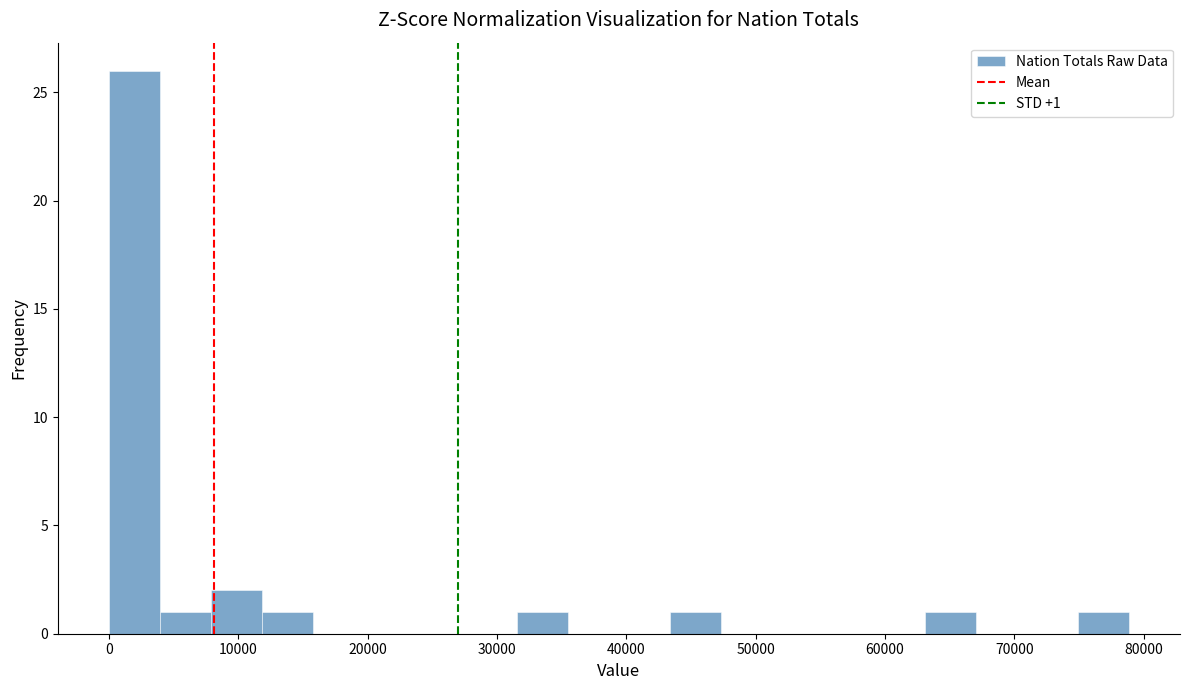

Around what value on the x-axis is the tallest bar? Give the approximate position of its centre, as read against the axis.

2000